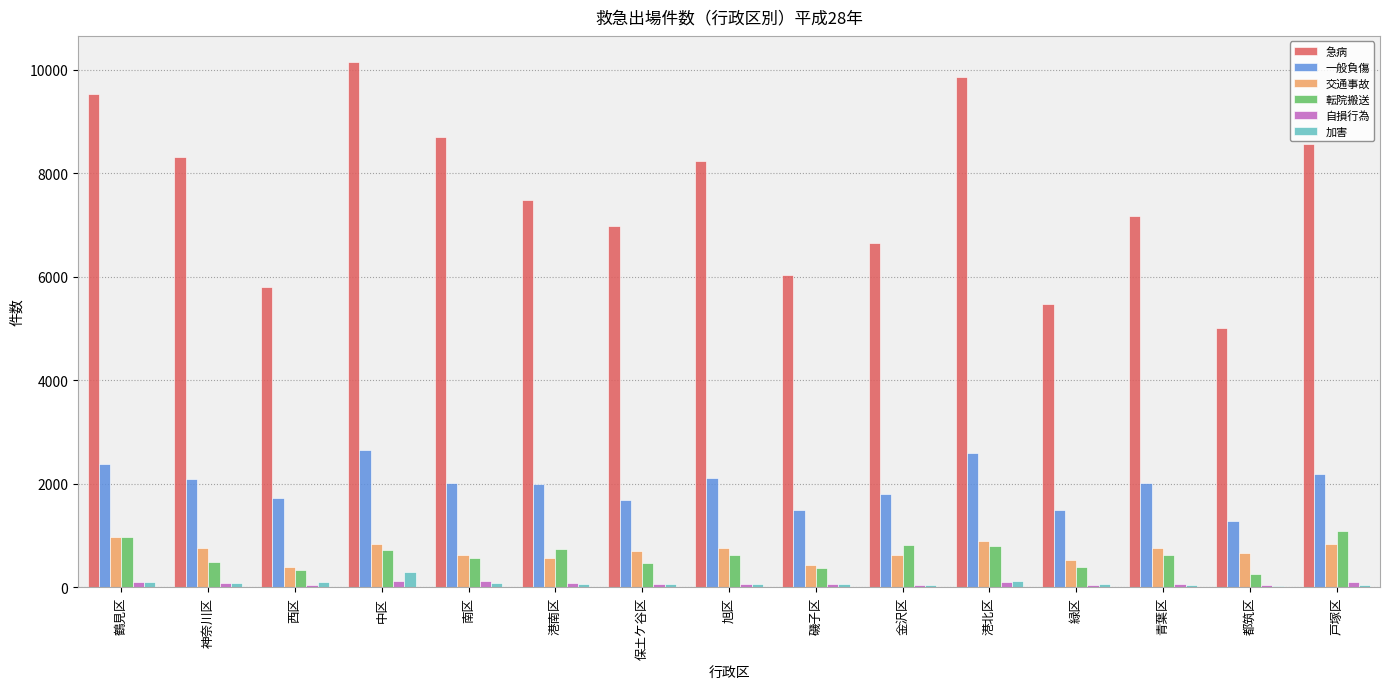

What value does the 転院搬送 series have at 港北区, to the nearest 10?

800